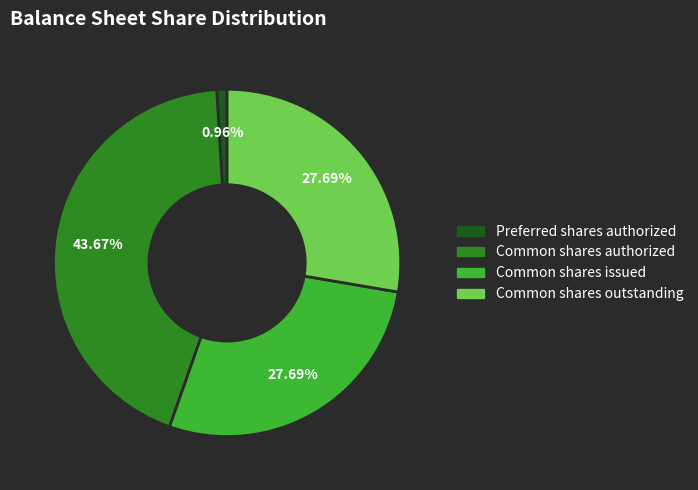

Is there any slice that represents more than half of the pie?

No